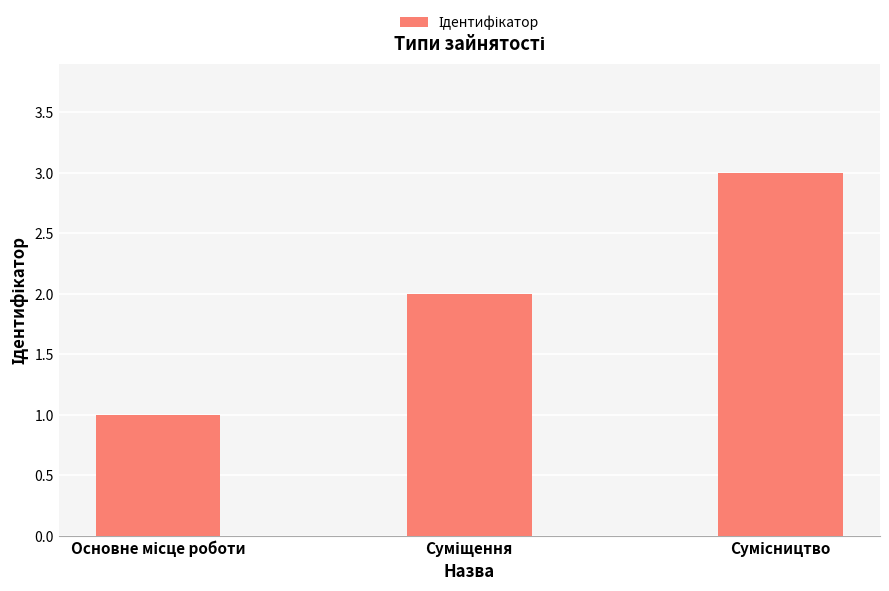

What is the greatest value displayed?

3